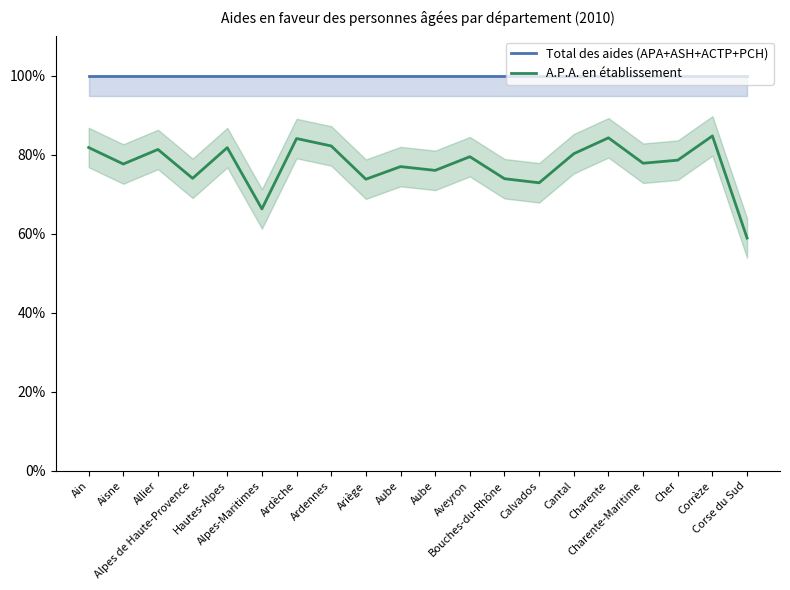

What is the spread (max minus min) of values at Charente-Maritime?

22.1